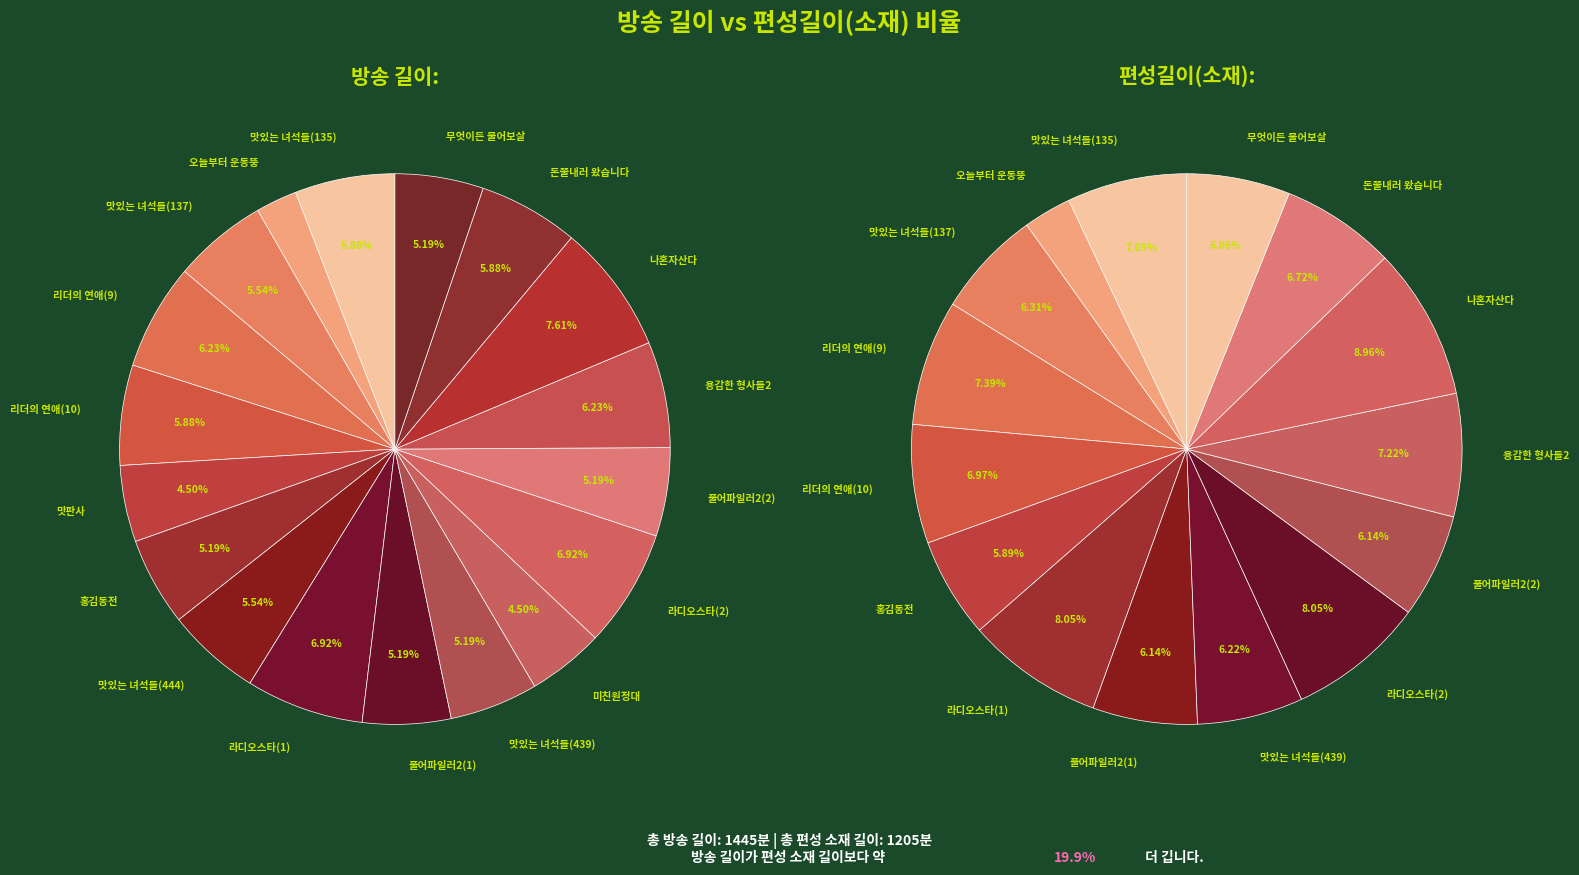

Is 무엇이든 물어보살 the majority of the pie?

No